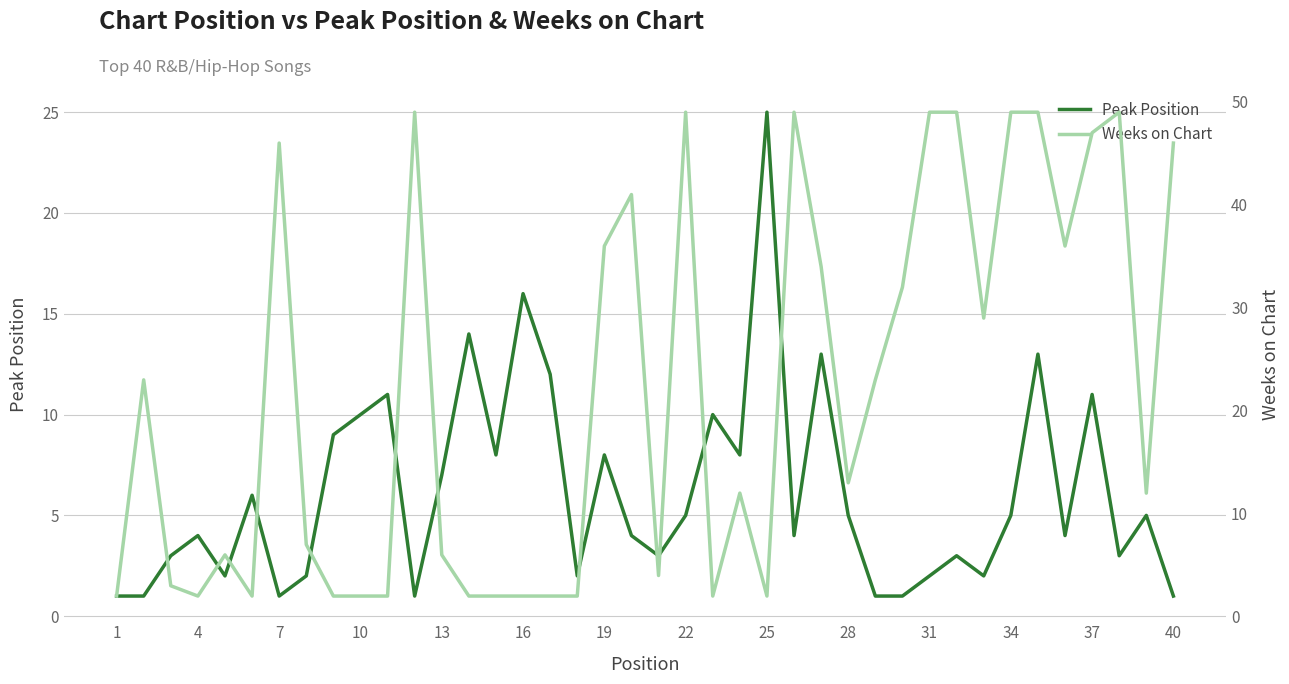

How many lines are shown in the chart?

2